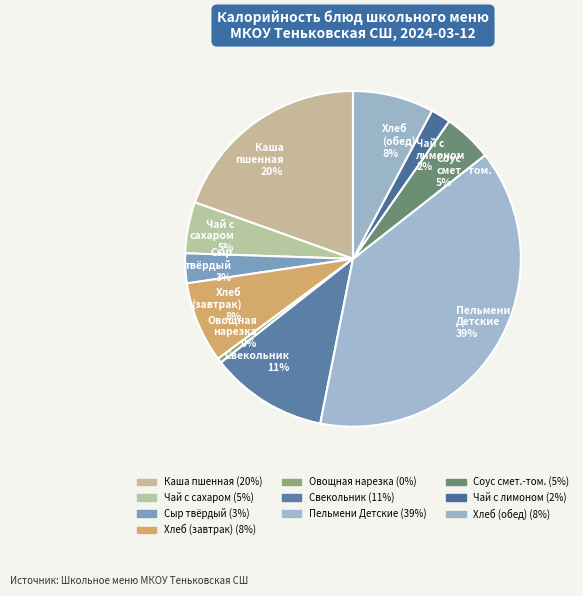

To the nearest percent, what percentage of the pie is Каша пшенная 20%?

20%